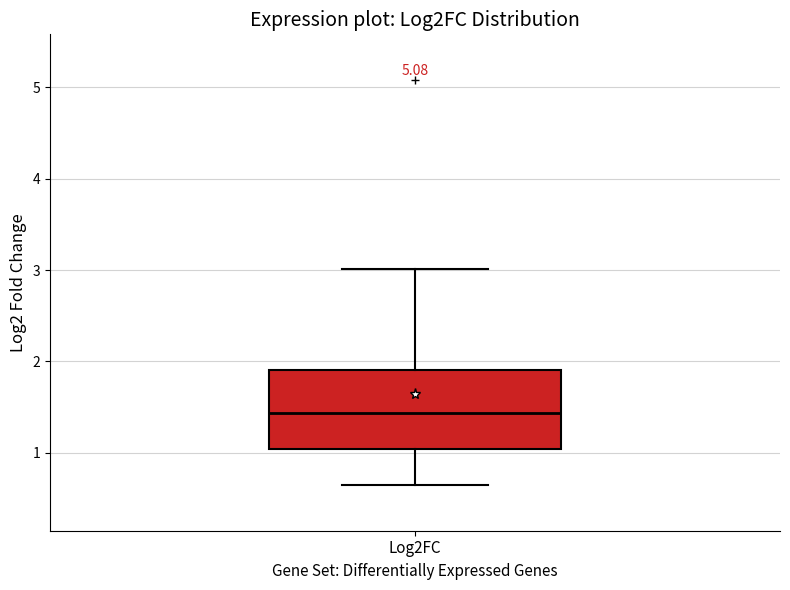

Transcribe this box plot: give where the median line is, the range the box spans, and where the two whiskers end, as read against the y-axis. The values are not printed on the chart, so give them approximately, as read against the axis.

median 1.4, box 1.0 to 1.9, whiskers 0.6 to 3.0